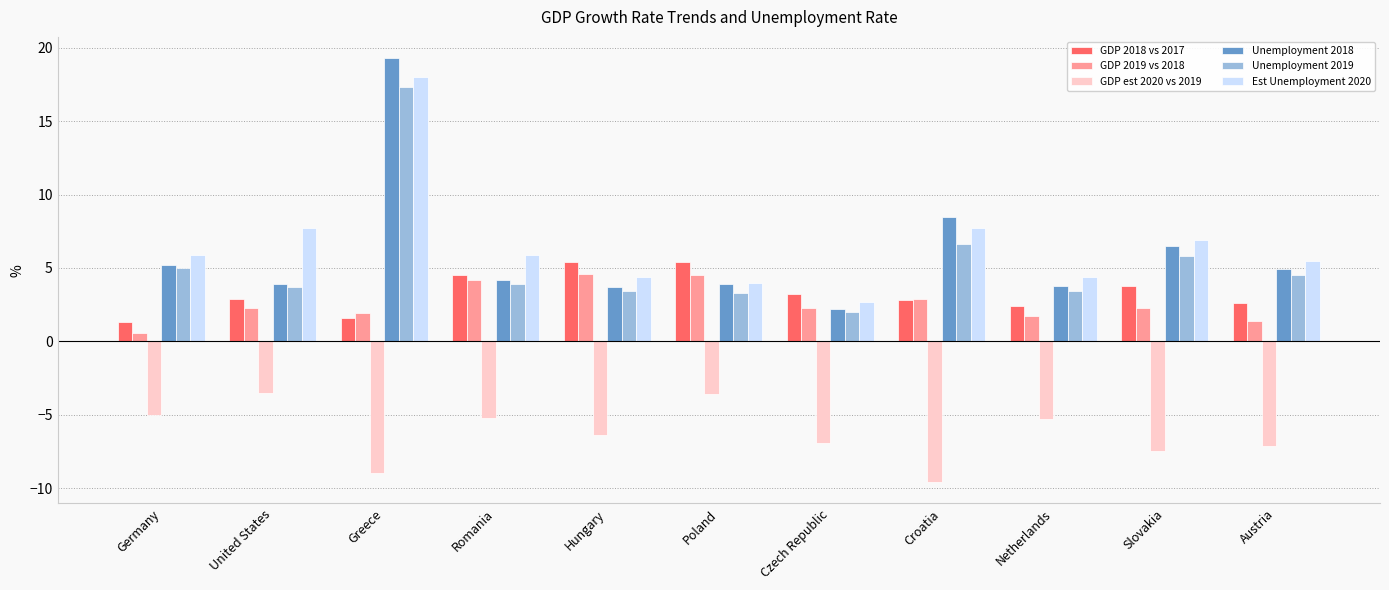

Which series has the largest range (max minus min)?

Unemployment 2018